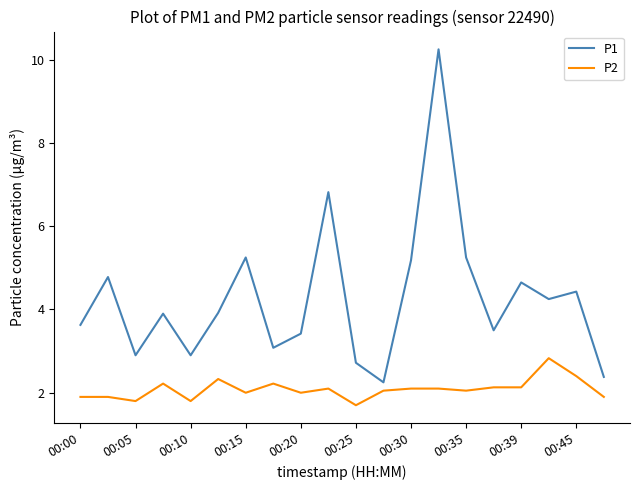

Which series has the widest spread of values?

P1